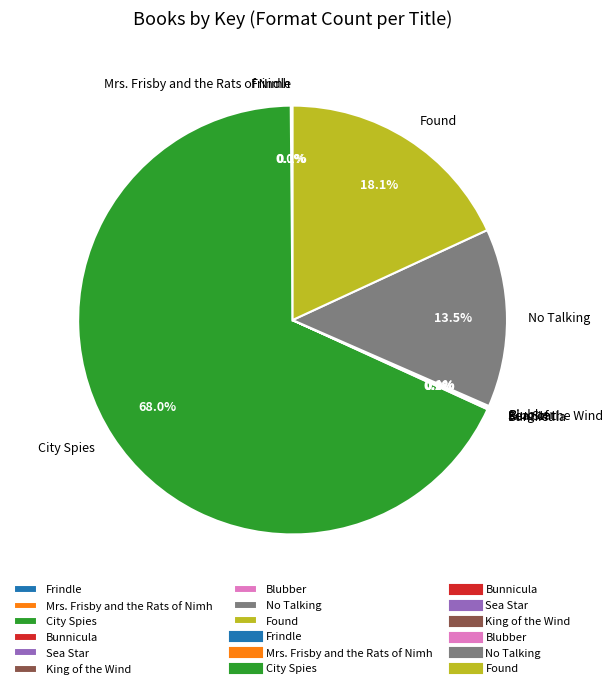

Which category has the biggest portion of the pie?

City Spies